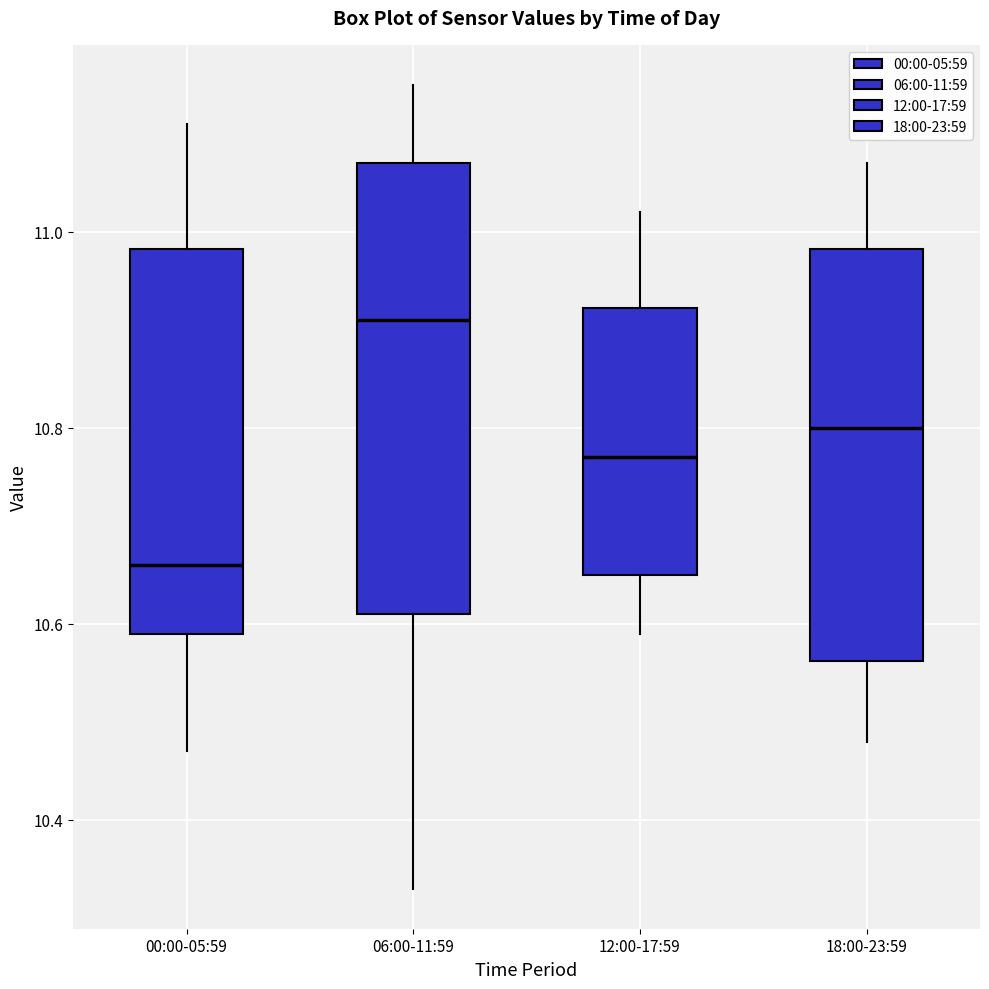

Which box is the tallest, from its lower edge to its upper edge?

06:00-11:59